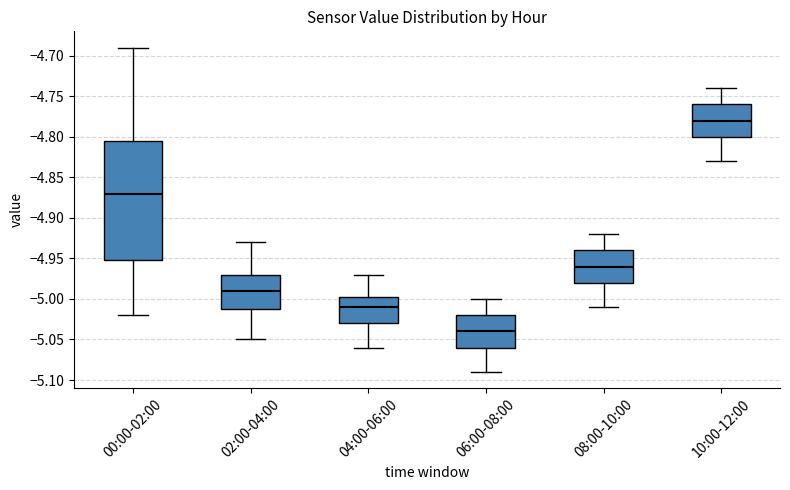

Where does the upper whisker of the box for 10:00-12:00 end on the y-axis? The values are not printed on the chart, so give them approximately, as read against the axis.

-4.740